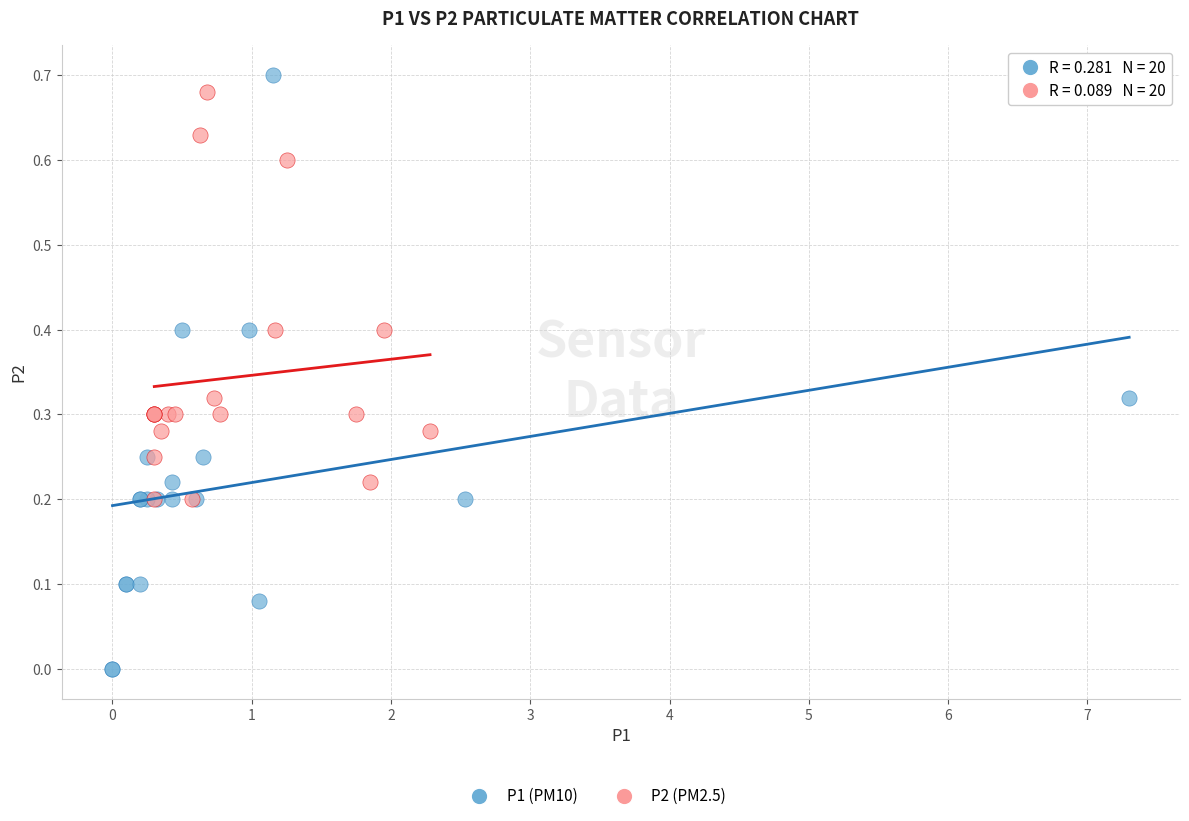

Which series has the widest spread of Y values?

P1 (PM10)